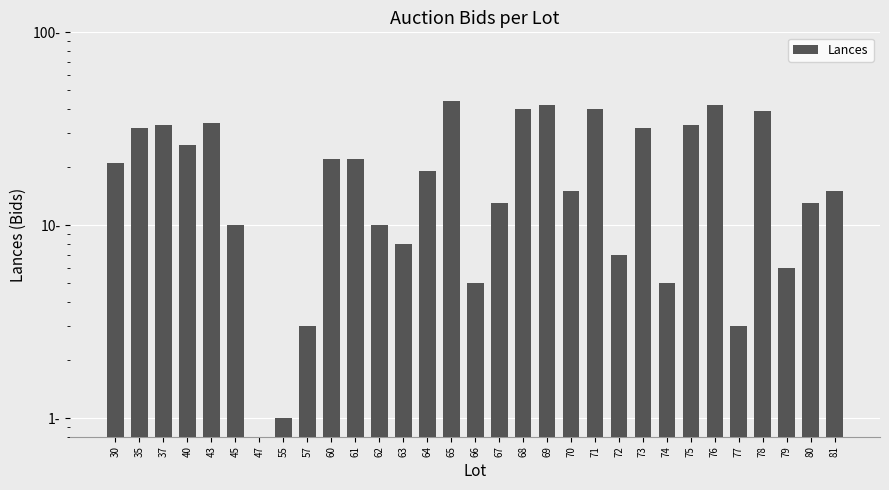

Count the number of values greater than 19.

15